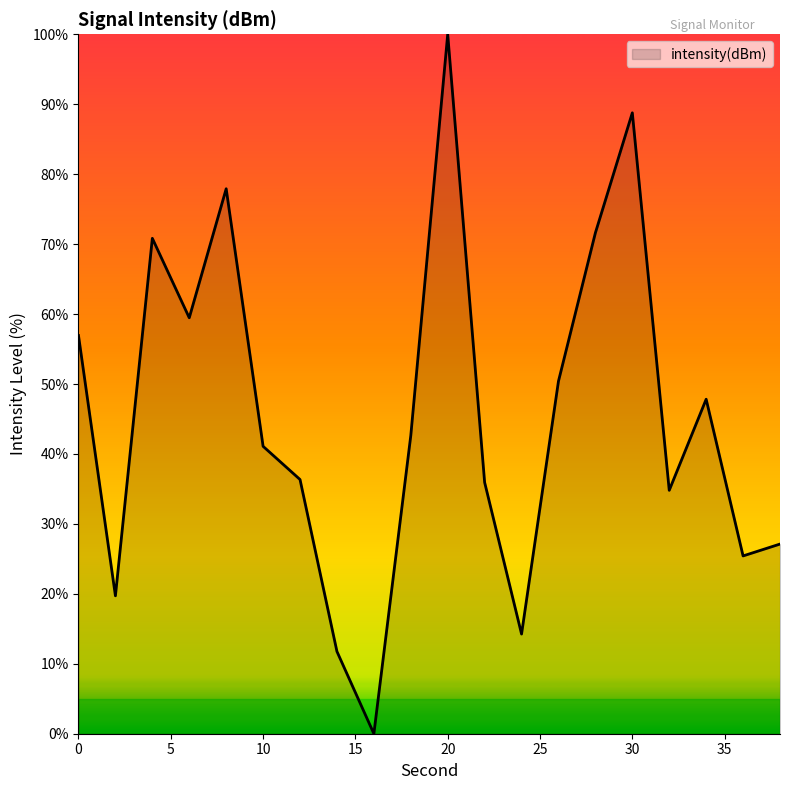

What is the difference between the maximum and minimum values?

100.0